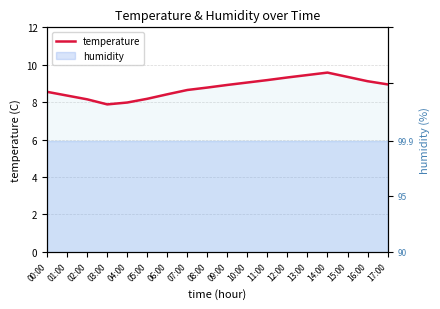

What is the difference between the maximum and second lowest values?

1.6